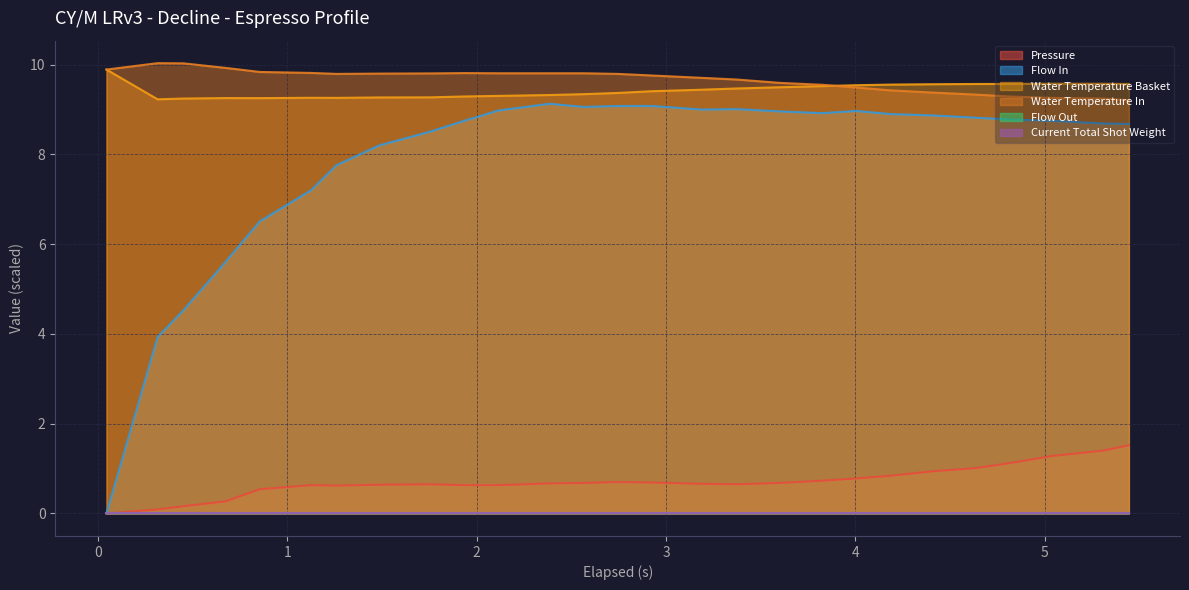

Is it true that pressure equals 0.5 at 3?

True